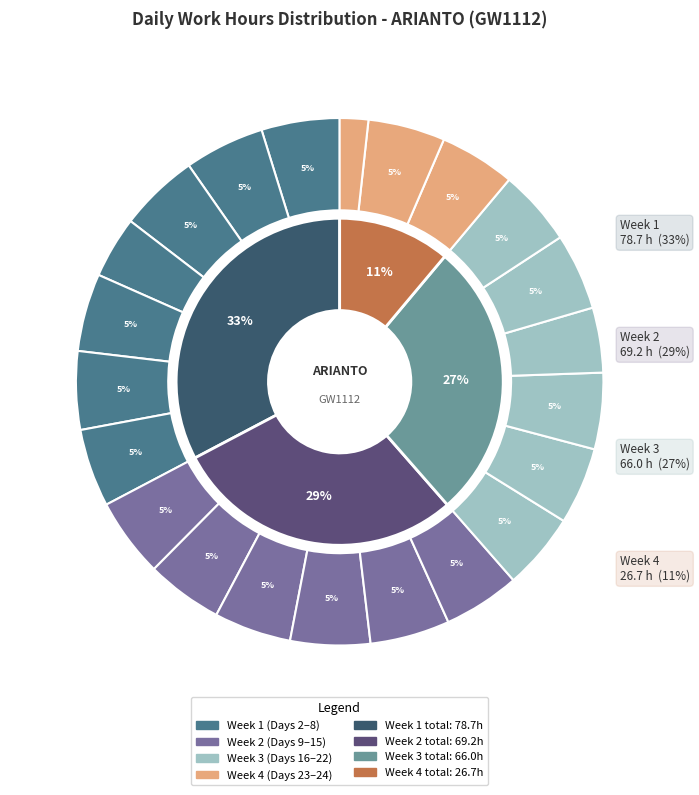

Combined, what portion of the pie is Day 17 and Day 23?

9.4%